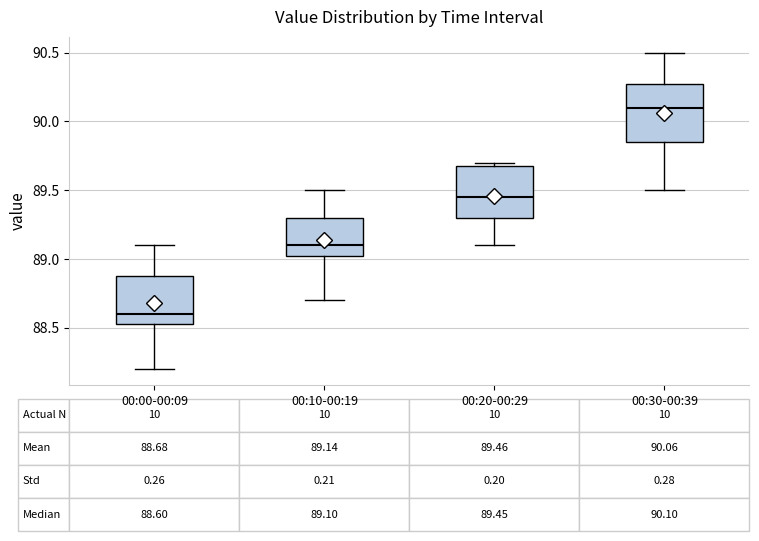

Which box has the highest median line?

00:30-00:39